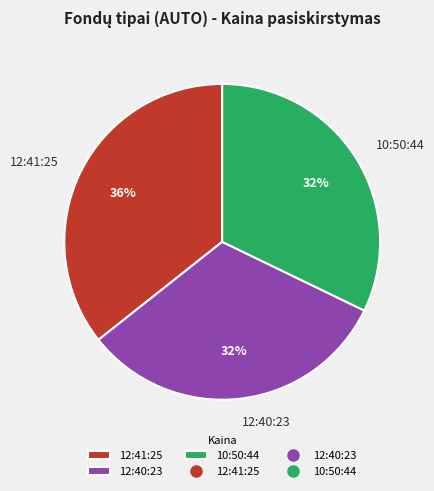

To the nearest percent, what percentage of the pie is 10:50:44?

32%